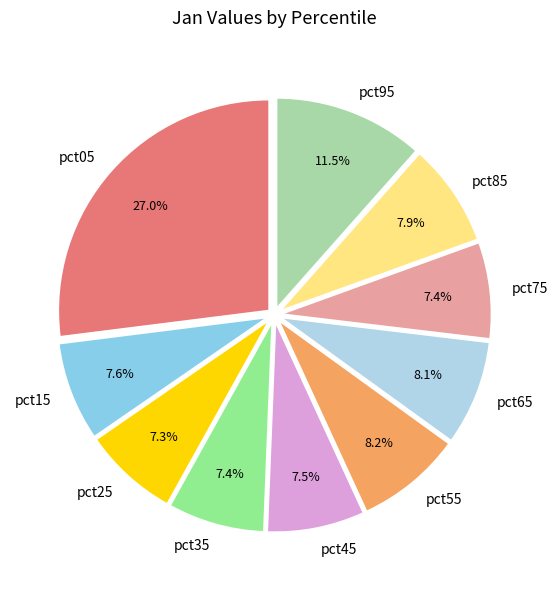

Which slice is the largest?

pct05